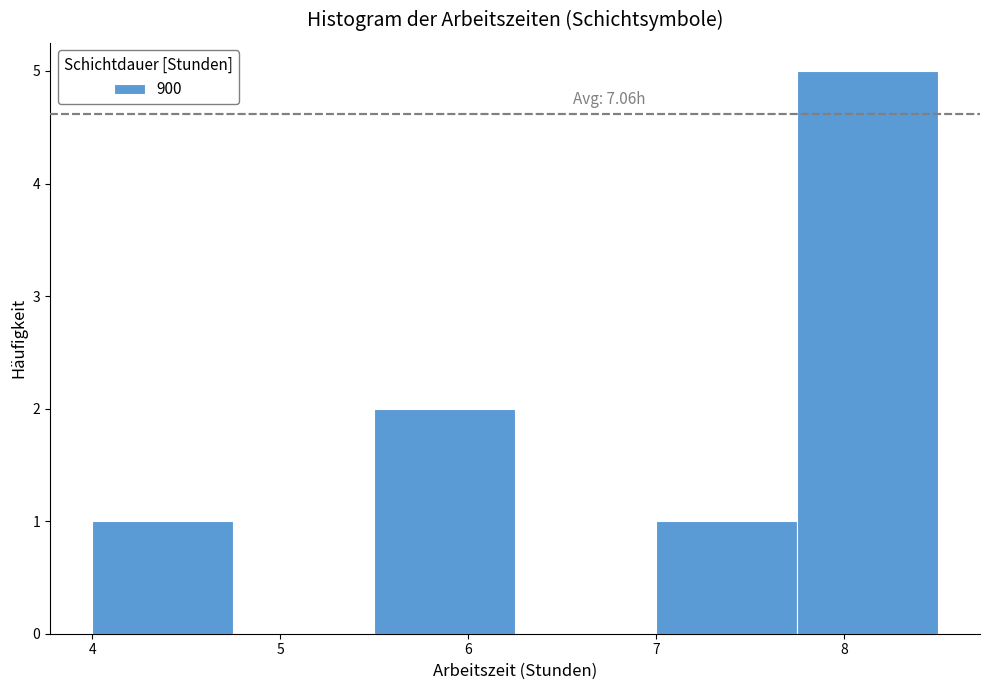

Over which range of the x-axis is the bar tallest?

7.75 to 8.50